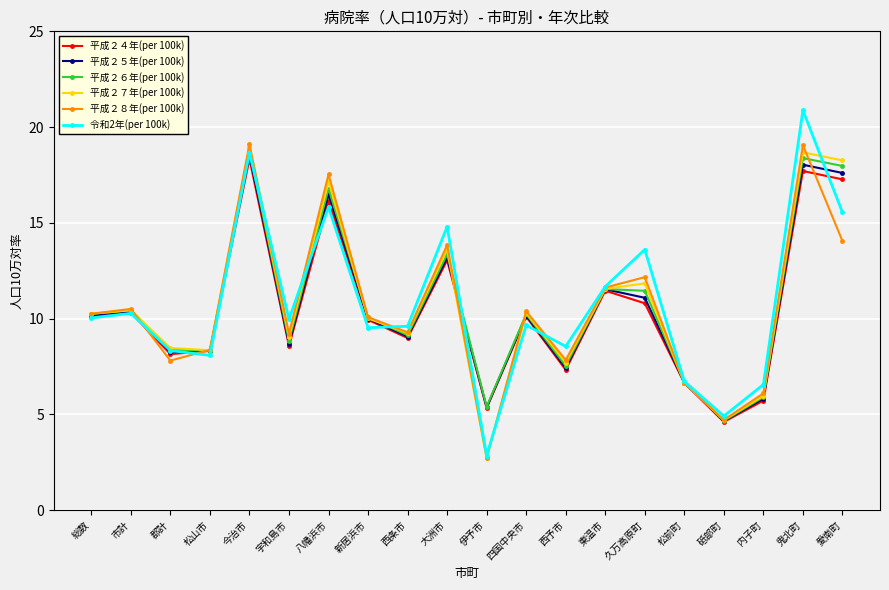

At which category does 平成２８年(per 100k) reach its first local valley?

郡計